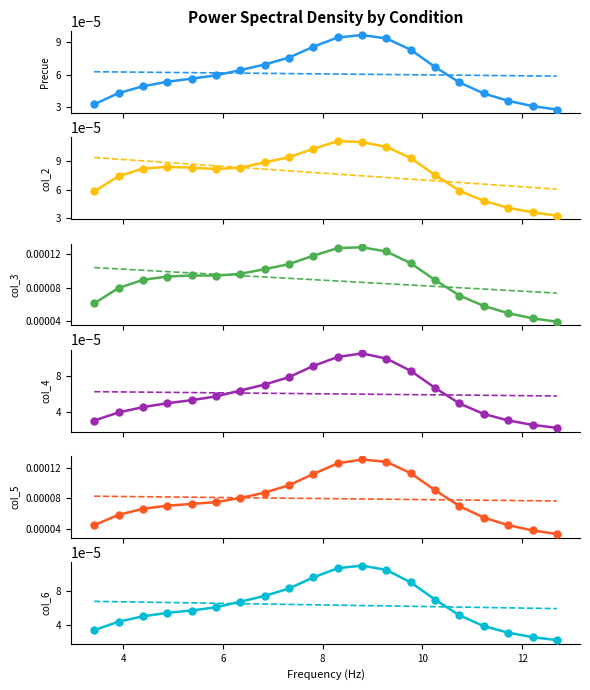

Which series has the largest range (max minus min)?

col_5